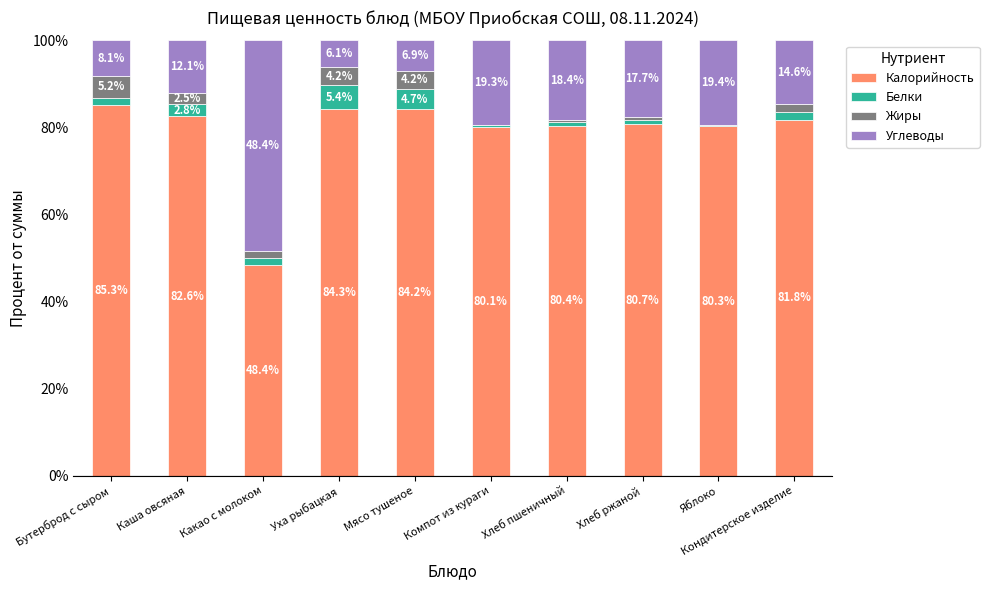

What value does the Калорийность series have at Уха рыбацкая?

84.3